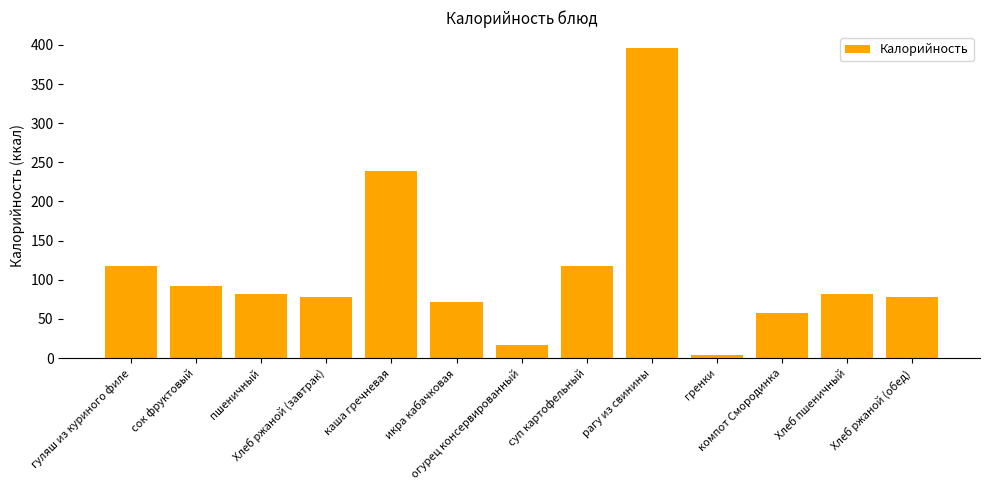

What is the maximum value shown in the chart?

396.5